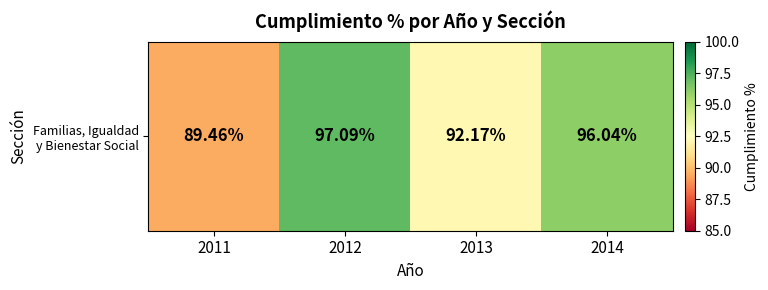

What is the difference between the values at 2012 and 2013?

4.9